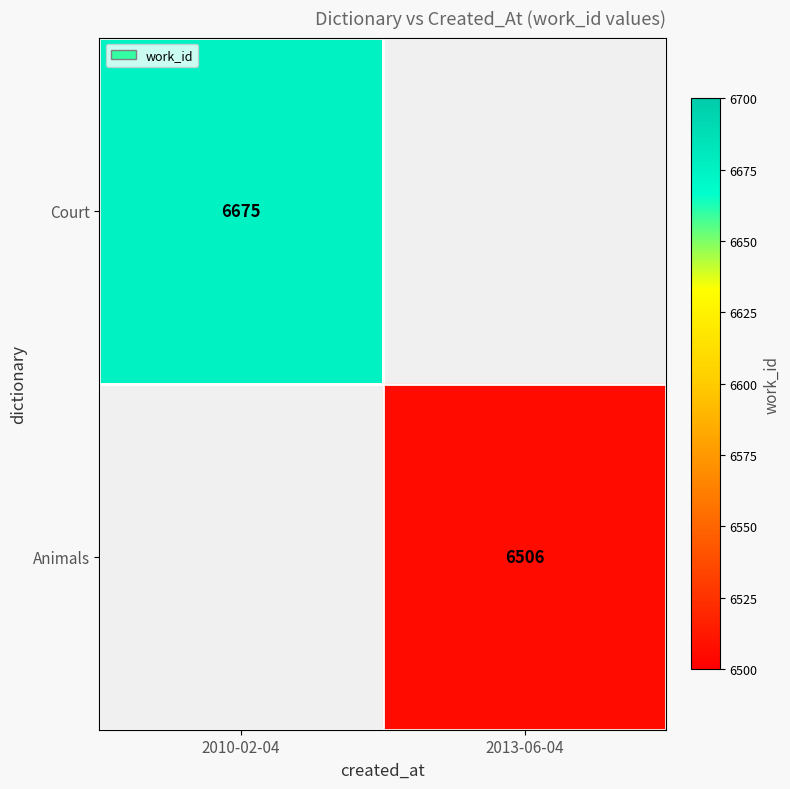

The Animals series shows 6506 at 2013-06-04. True or false?

True